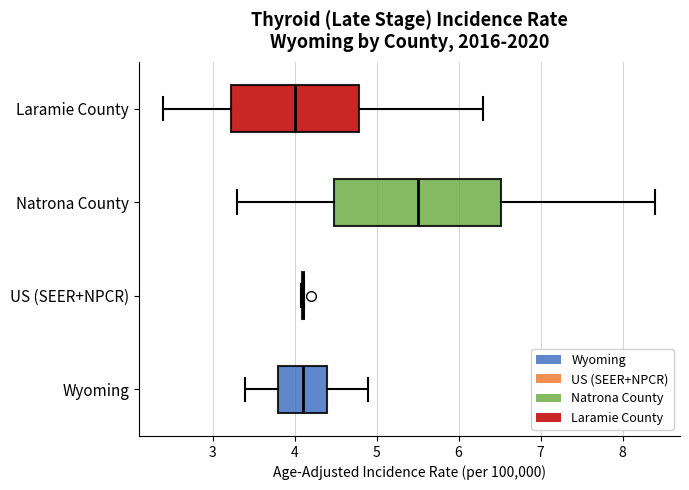

Reading bottom to top, transcribe this box plot: for each box, give where its median line is, the range the box spans, and where its two whiskers end, as read against the x-axis. The values are not printed on the chart, so give them approximately, as read against the axis.

Wyoming: median 4.1, box 3.8 to 4.4, whiskers 3.4 to 4.9
US (SEER+NPCR): box collapsed to a line at 4.1, whiskers 4.1 to 4.1
Natrona County: median 5.5, box 4.5 to 6.5, whiskers 3.3 to 8.4
Laramie County: median 4.0, box 3.2 to 4.8, whiskers 2.4 to 6.3